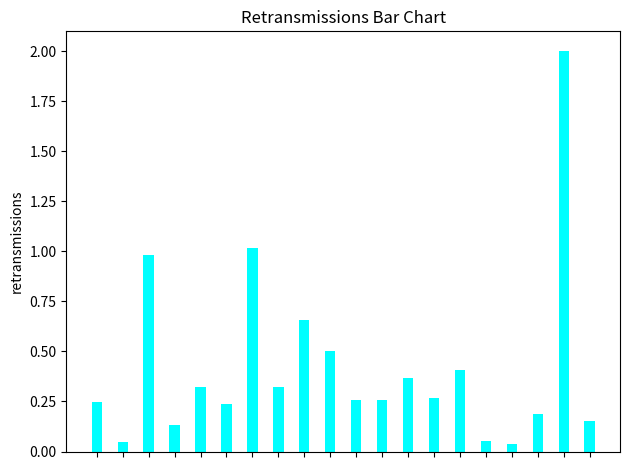

What is the difference between the maximum and second lowest values?

2.0